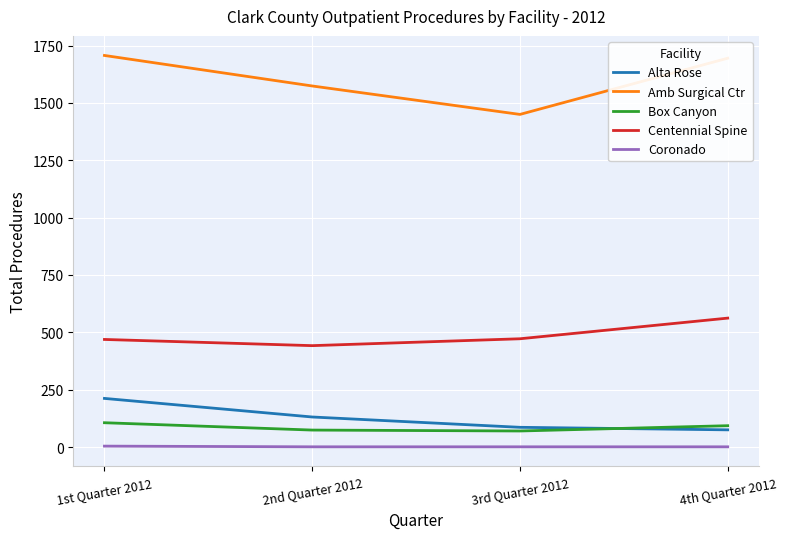

List the series in order of their peak value, highest first.

Amb Surgical Ctr, Centennial Spine, Alta Rose, Box Canyon, Coronado